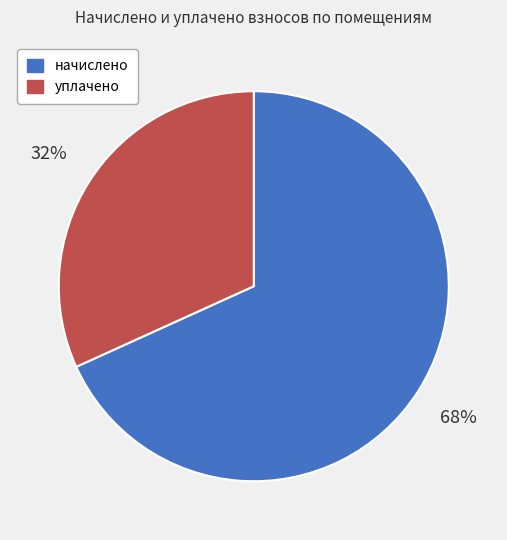

To the nearest percent, what portion does уплачено represent?

32%